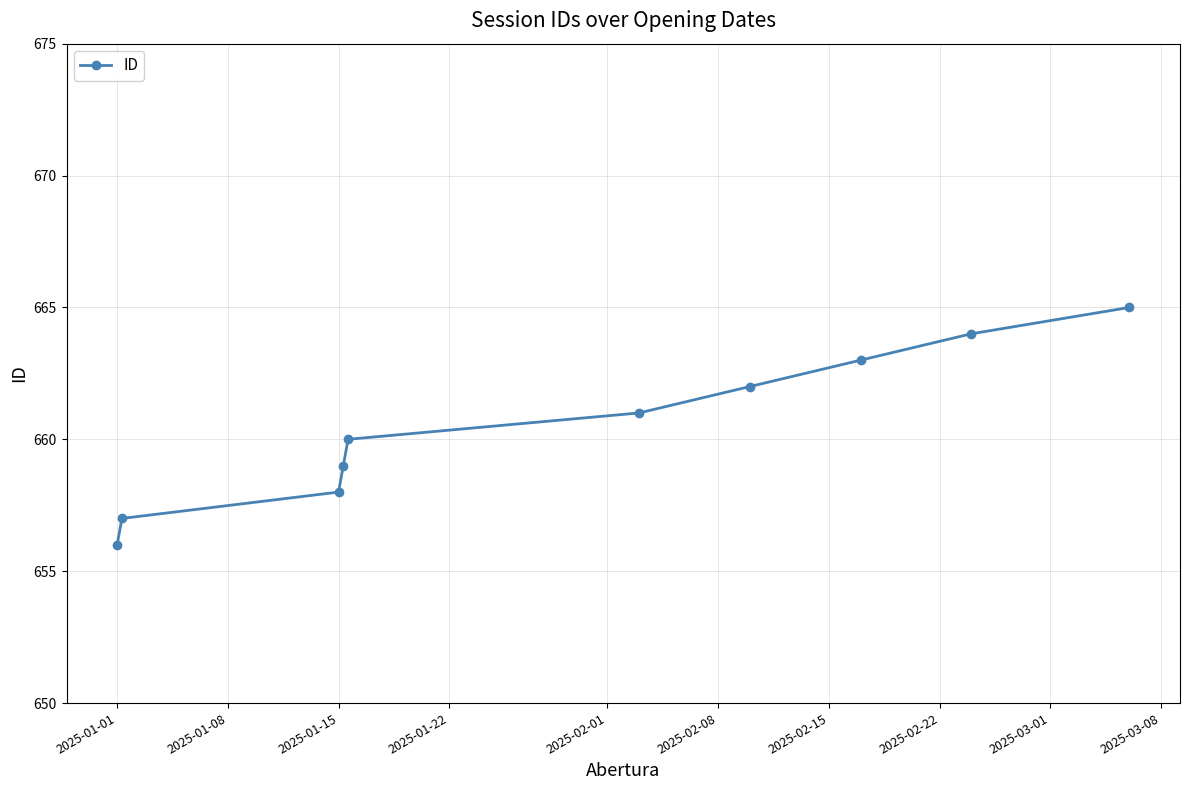

What is the value of the 1st point from the left?

656